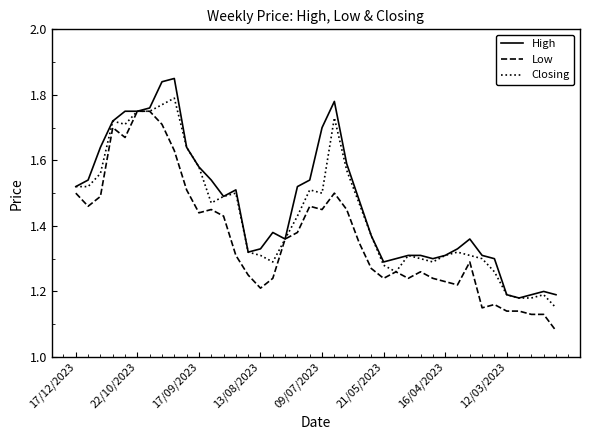

List the series in order of their overall mean, highest first.

High, Closing, Low